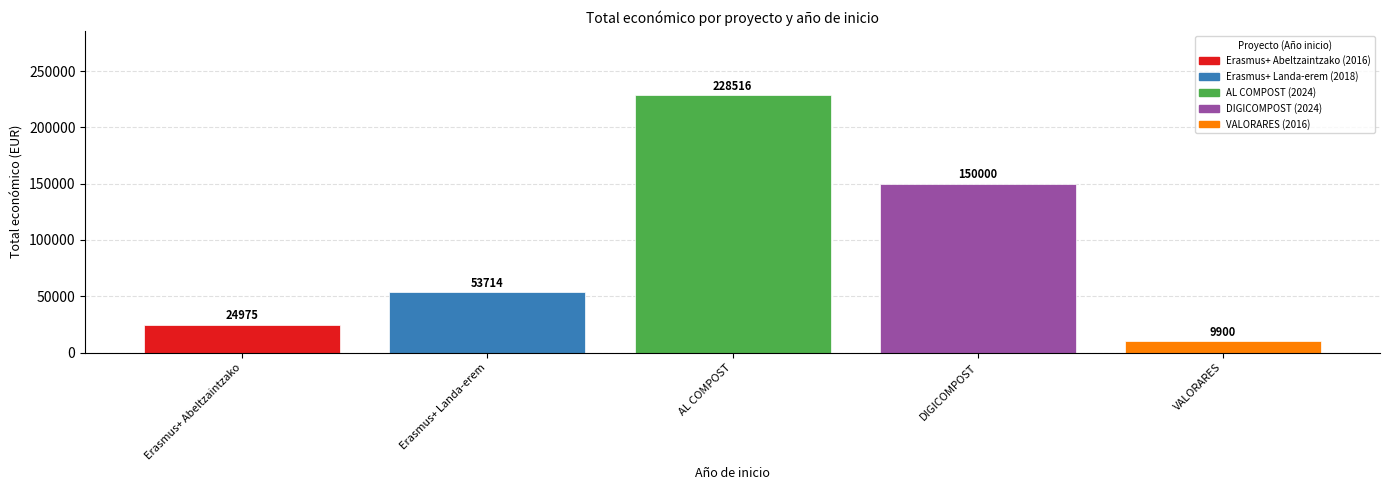

What value does the data have at Erasmus+ Landa-erem, to the nearest 10?

53710